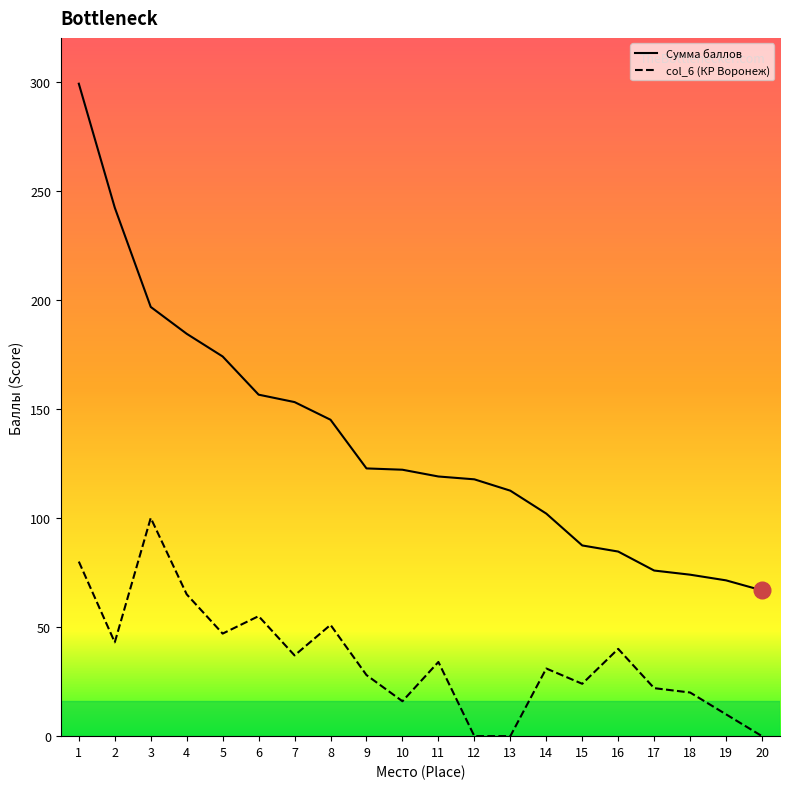

Rank the series by their average value, from lowest to highest.

col_6 (КР Воронеж), Сумма баллов